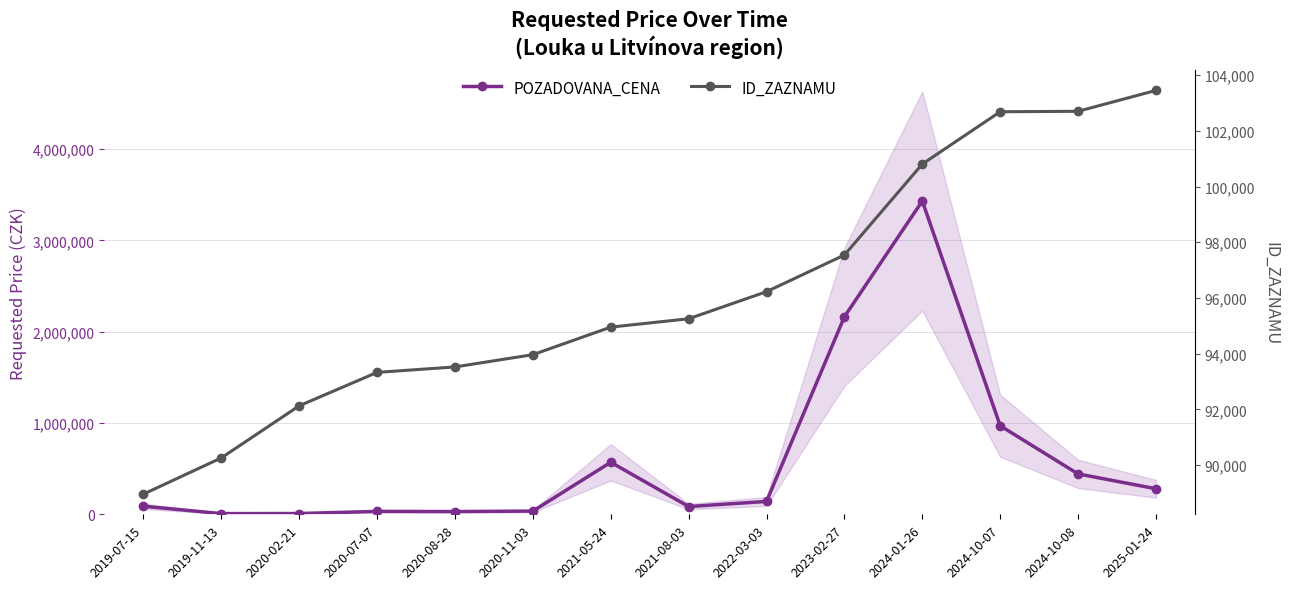

Reading right to left, list all the values displayed in this chart.

POZADOVANA_CENA: 280000	442390	970000	3432580	2164354	141000	85000	570000	35200	30000	31800	8500	7500	88600
ID_ZAZNAMU: 103450	102700	102684	100807	97542	96227	95255	94955	93966	93526	93331	92131	90262	88962